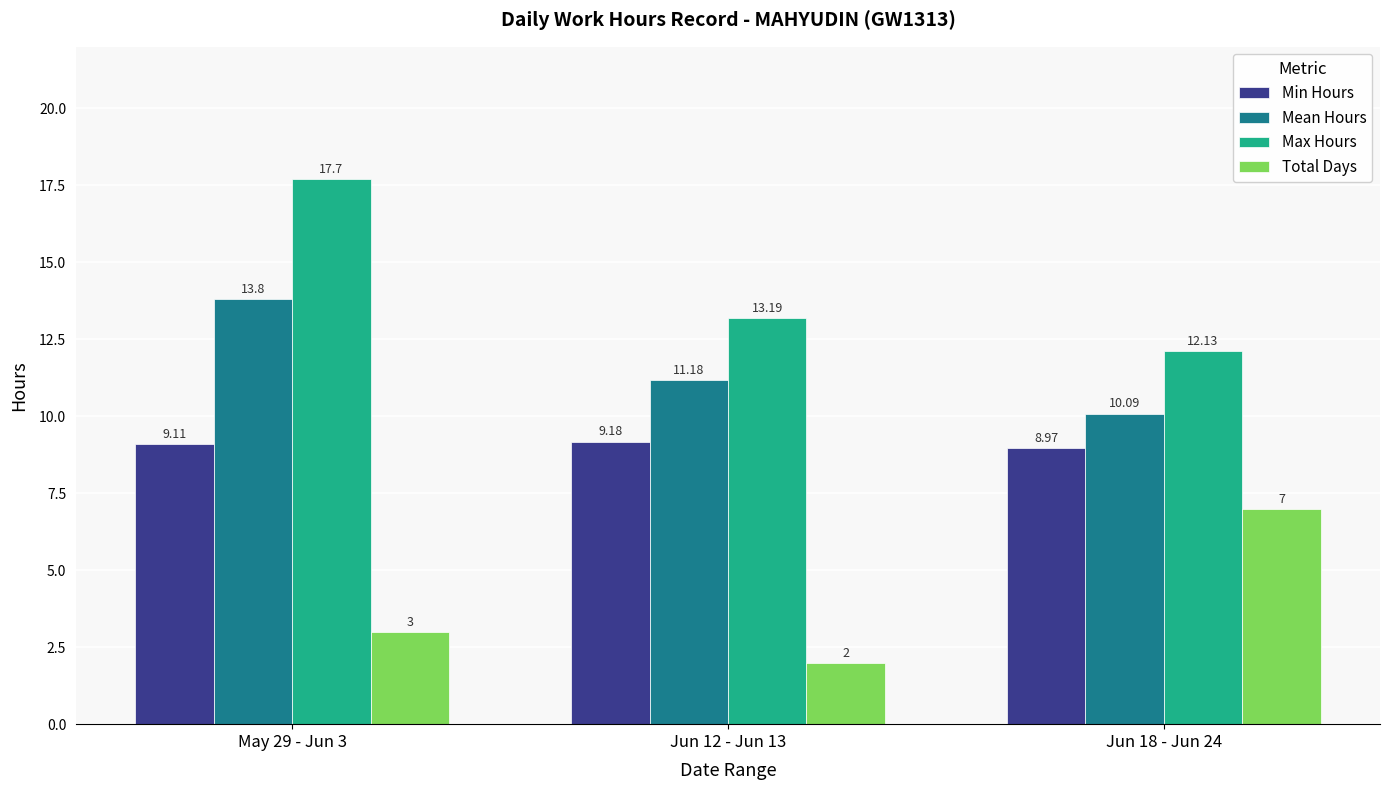

Where does the Max Hours series first go above 13?

May 29 - Jun 3